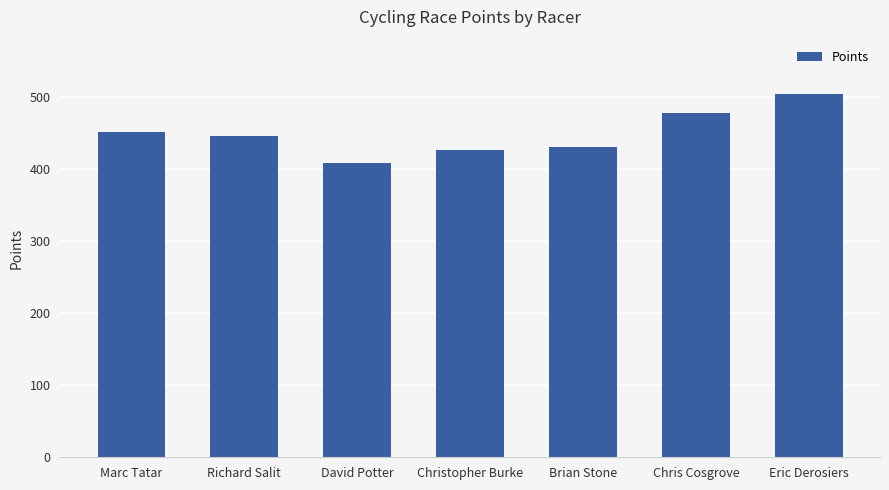

What is the average value?

448.7